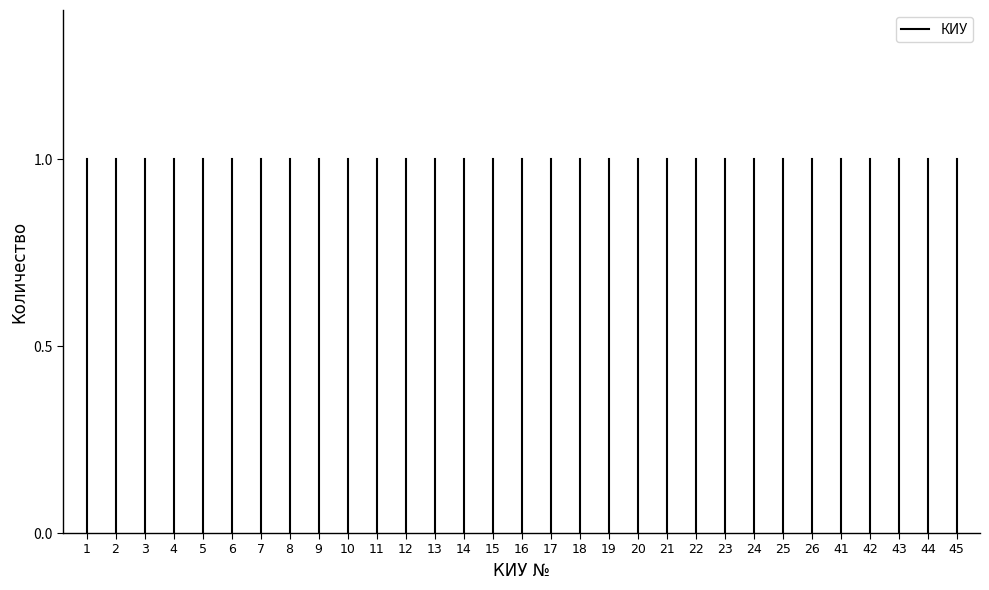

What is the greatest value displayed?

1